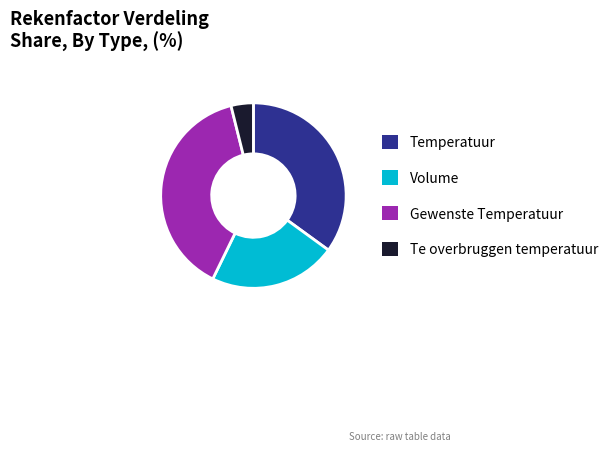

The Gewenste Temperatuur slice represents 26% of the pie. True or false?

False